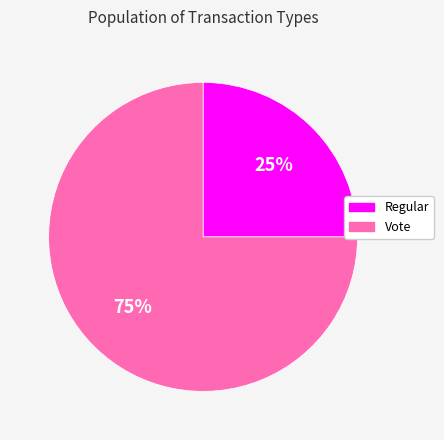

Which slice is the smallest?

Regular